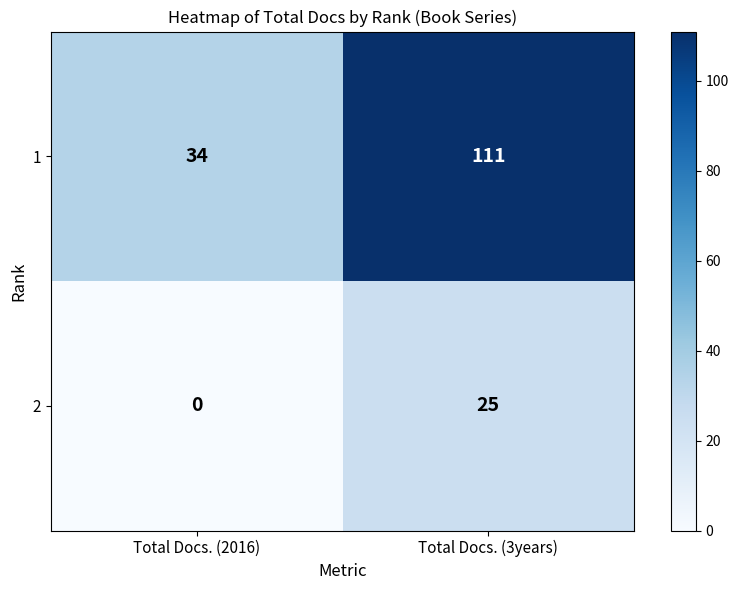

At which category is the sum across all series the highest?

Total Docs. (3years)